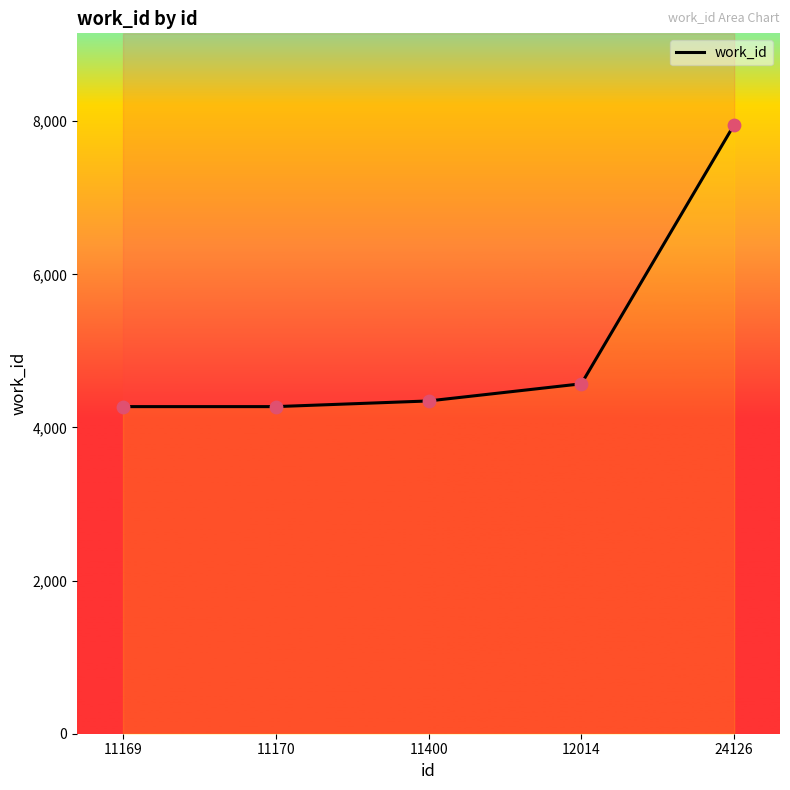

Between 11170 and 11400, which is larger?

11400